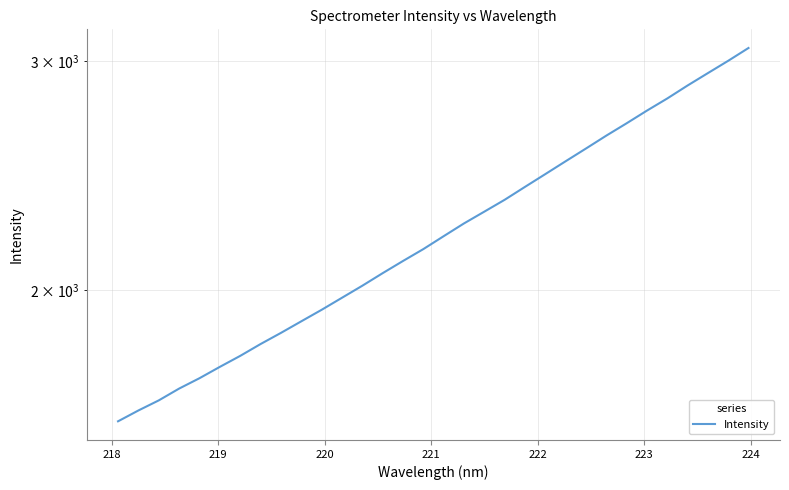

How many categories are shown in the chart?

32